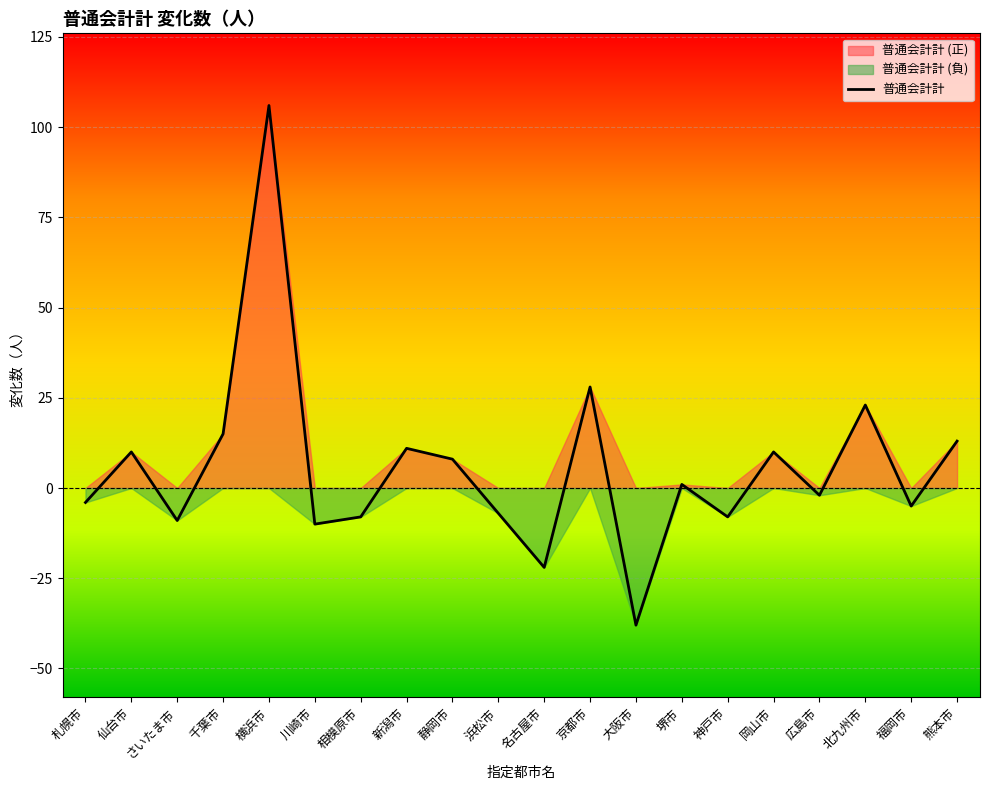

How many interior local peaks (higher than both neighbors) does the data have?

7